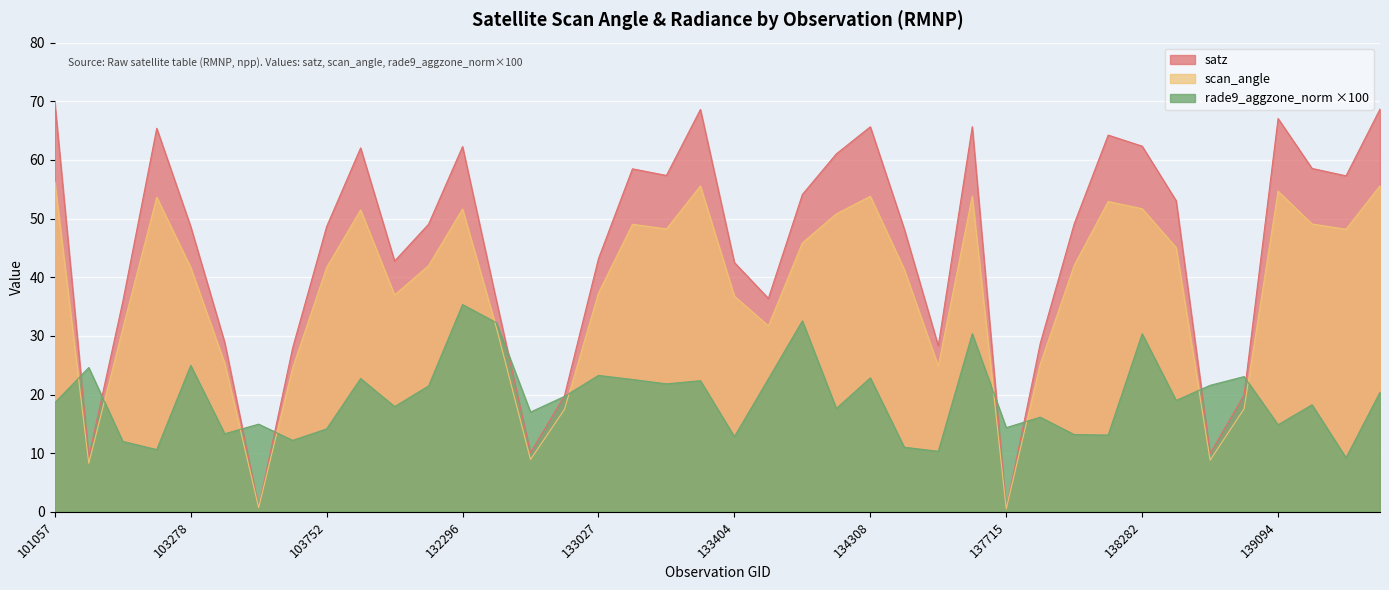

Count the number of categories in the chart.

40